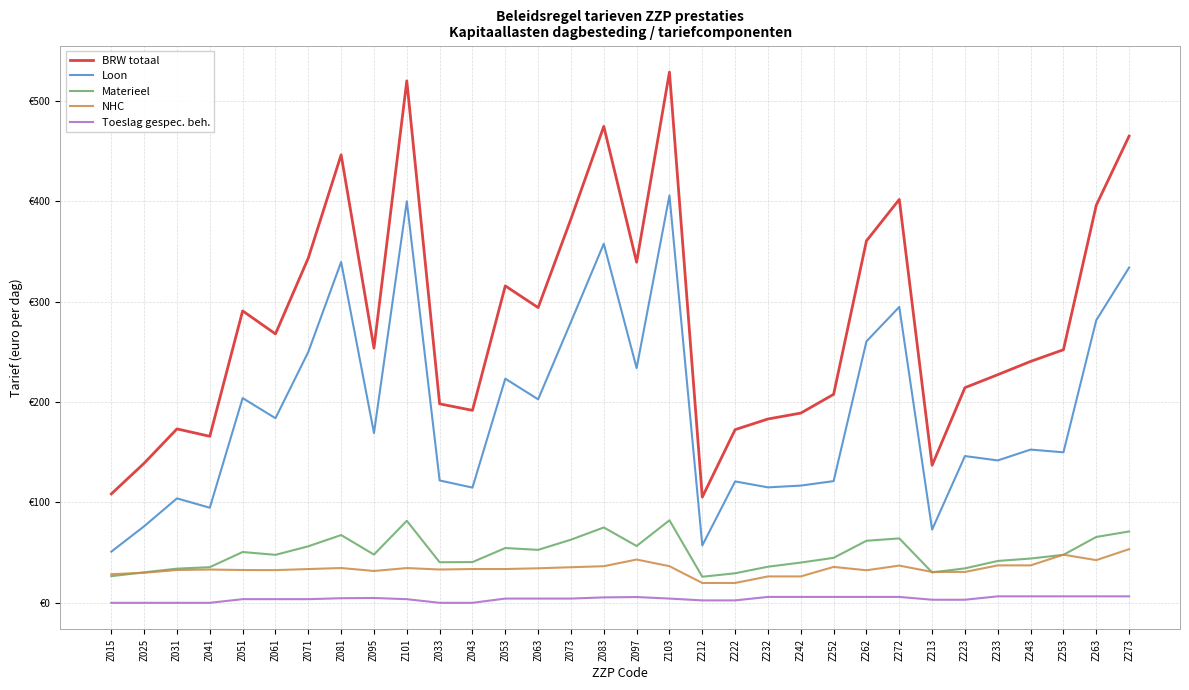

Reading right to left, transcribe all the data shown in this chart.

BRW totaal: 464.7	395.9	252.0	240.4	227.2	214.2	137.0	401.7	360.4	207.6	188.9	183.0	172.4	105.2	528.5	339.1	474.4	382.3	294.0	315.6	191.6	198.1	519.7	253.6	446.1	343.3	267.8	290.7	165.8	173.2	139.0	108.4
Loon: 333.8	281.4	149.9	152.6	141.8	146.1	72.9	294.6	260.3	121.2	116.7	115.0	120.9	57.1	405.6	233.7	357.5	279.7	202.6	223.2	114.7	121.8	399.8	169.1	339.4	249.8	183.8	203.8	94.7	104.0	76.2	50.9
Materieel: 71.1	65.6	47.8	44.1	41.7	34.3	30.3	64.1	61.8	44.8	40.1	35.9	29.4	26.0	82.2	56.6	75.0	62.9	52.7	54.5	40.5	40.4	81.7	48.0	67.5	56.3	47.8	50.6	35.5	34.0	30.4	26.5
NHC: 53.4	42.5	47.9	37.3	37.3	30.7	30.7	37.1	32.4	35.7	26.3	26.3	19.8	19.8	36.5	43.1	36.5	35.4	34.4	33.6	33.6	33.2	34.6	31.7	34.6	33.6	32.6	32.6	33.1	32.7	29.9	28.5
Toeslag gespec. beh.: 6.4	6.4	6.4	6.4	6.4	3.1	3.1	5.9	5.9	5.9	5.9	5.9	2.4	2.4	4.2	5.7	5.4	4.2	4.2	4.2	0.0	0.0	3.6	4.8	4.6	3.6	3.6	3.6	0.0	0.0	0.0	0.0